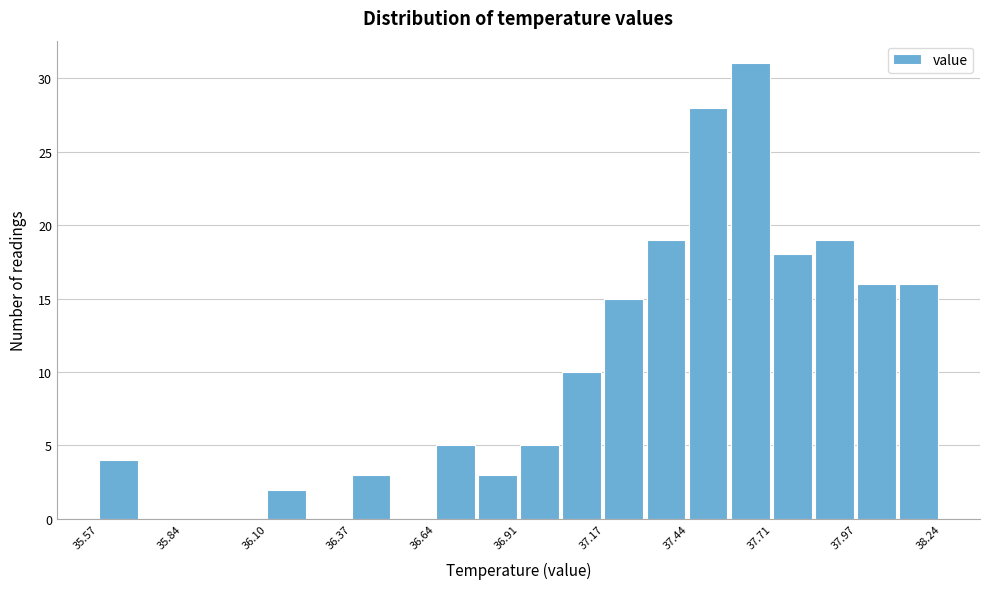

Around what value on the x-axis is the tallest bar? Give the approximate position of its centre, as read against the axis.

37.65